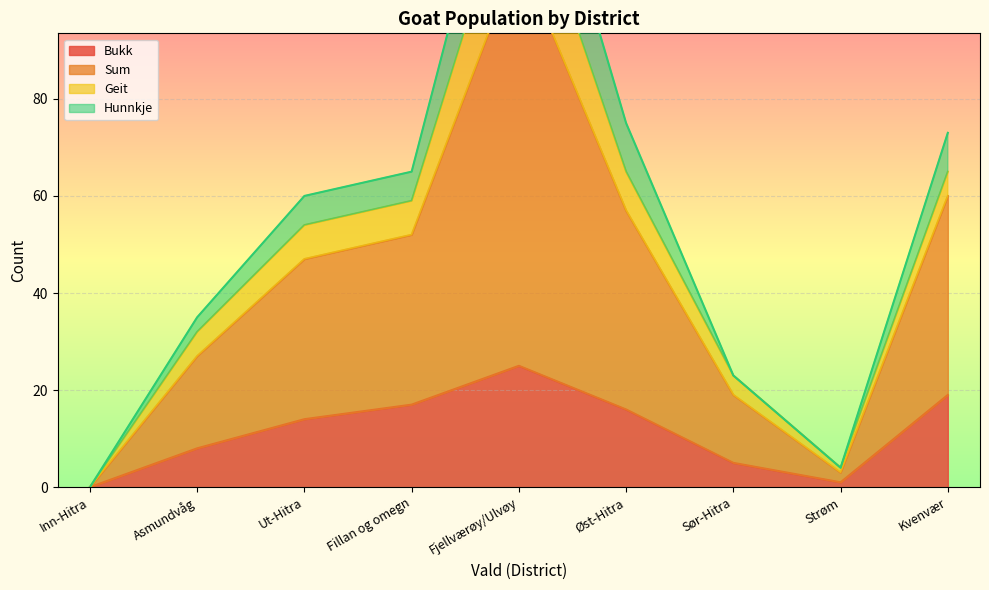

True or false: Bukk has a value of 16 at Øst-Hitra.

True